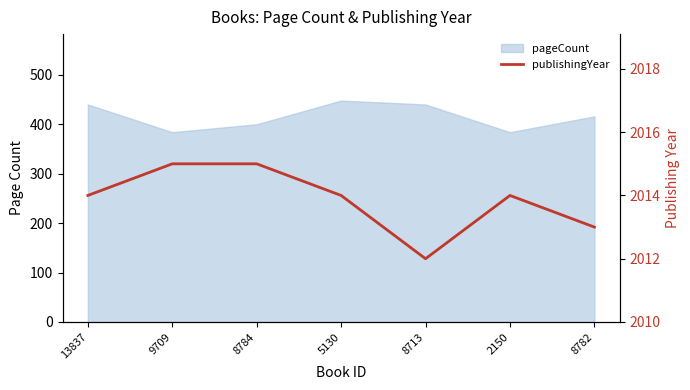

Where does the data first go above 2014?

9709